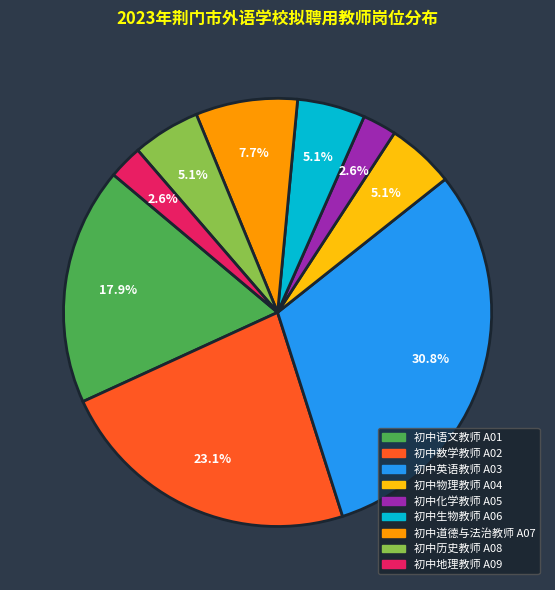

To the nearest percent, what is the difference between the 初中道德与法治教师 A07 and 初中数学教师 A02 slice percentages?

15%